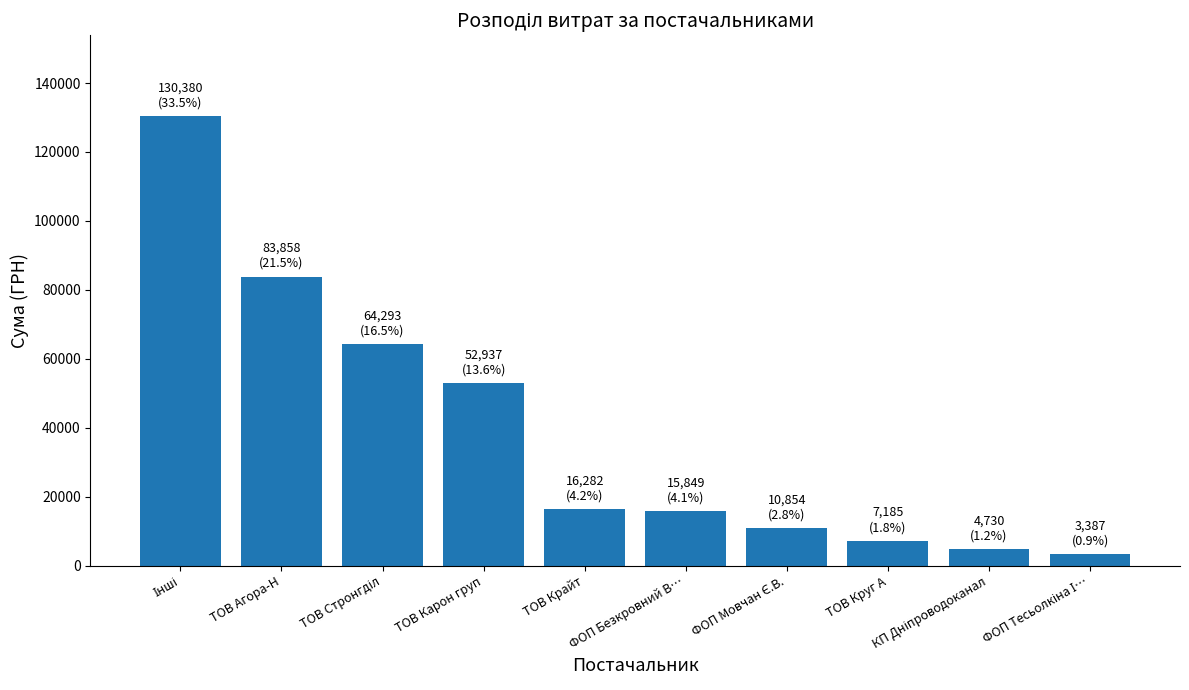

What is the value of the 2nd bar from the left?

83858.0